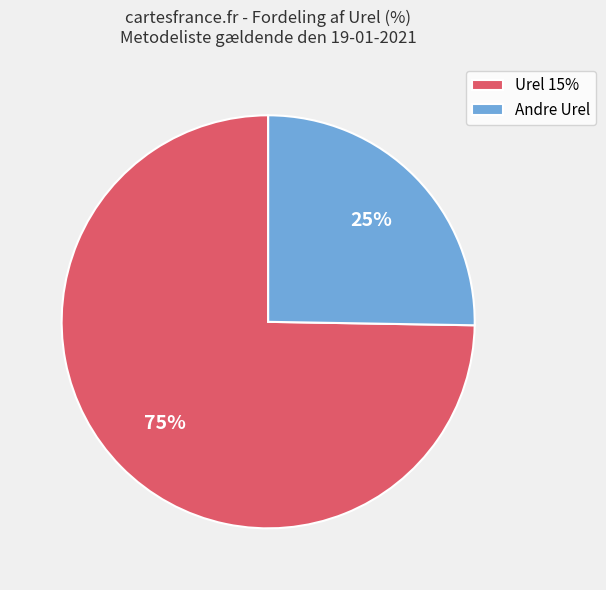

What percentage is the Urel 15% slice, to the nearest percent?

75%